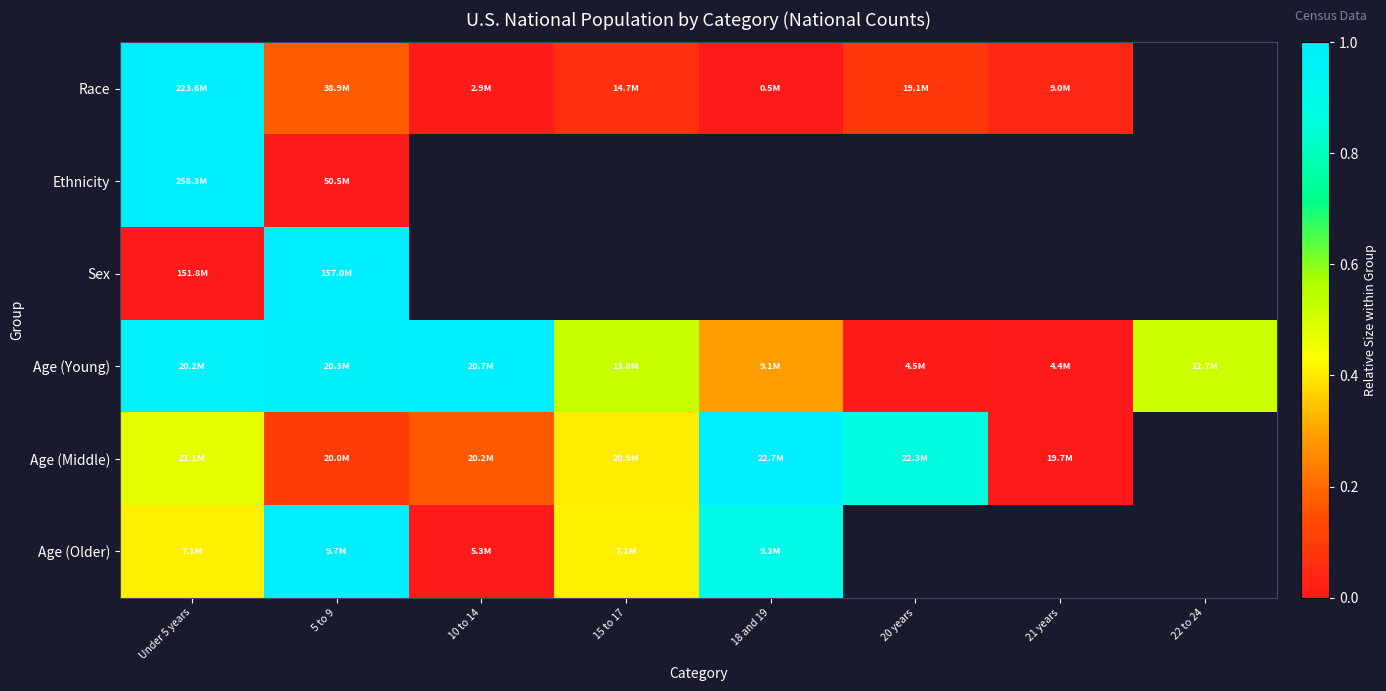

At which category is the sum across all series the highest?

Under 5 years